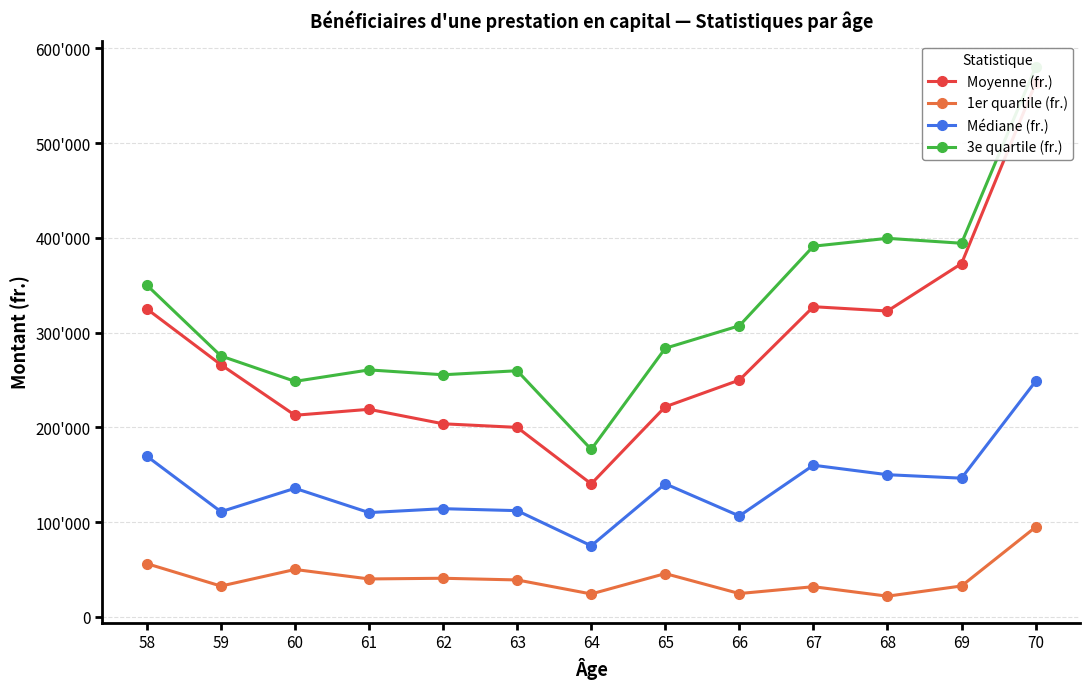

Where is the first local maximum for 3e quartile (fr.)?

61